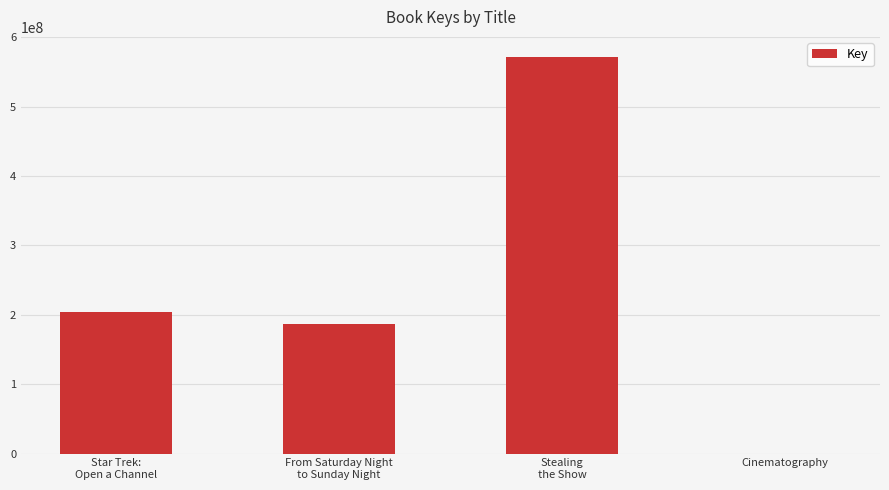

What is the sum of all values?

963794328